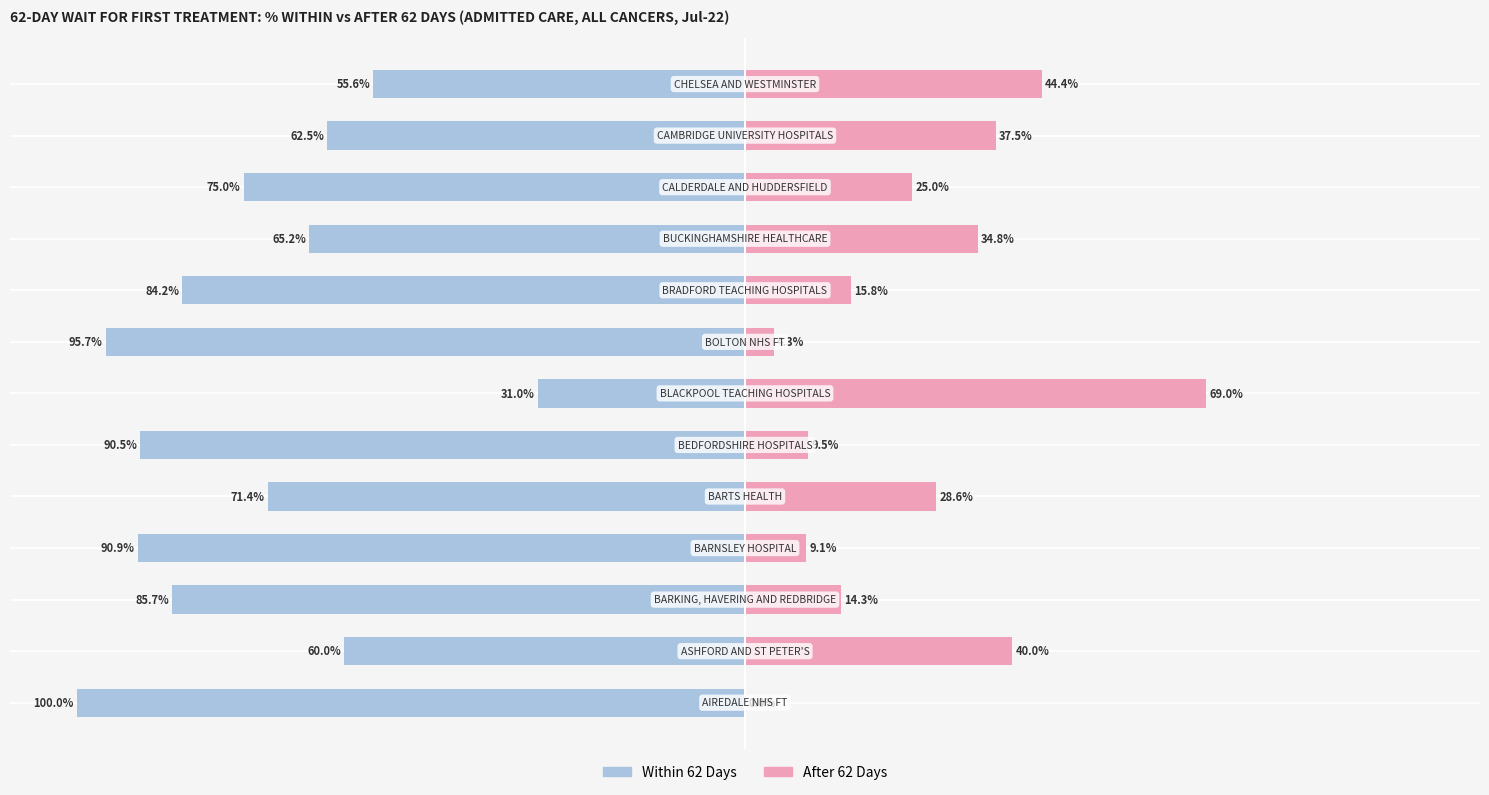

What is the difference between the second highest and second lowest values in the After 62 Days series?

40.1